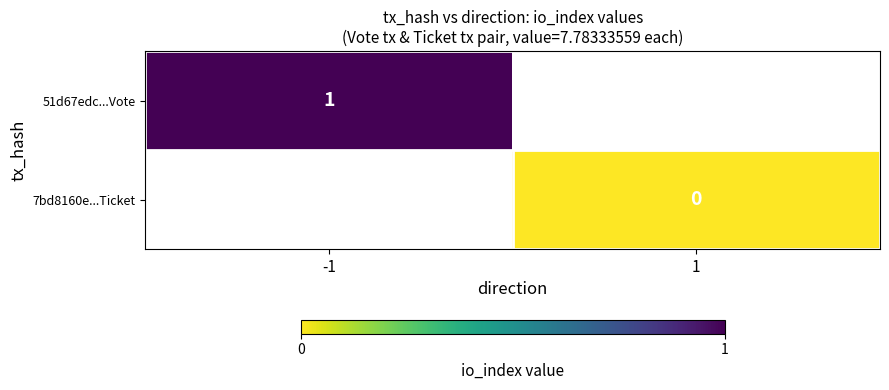

The 51d67edc...Vote series shows 1 at -1. True or false?

True